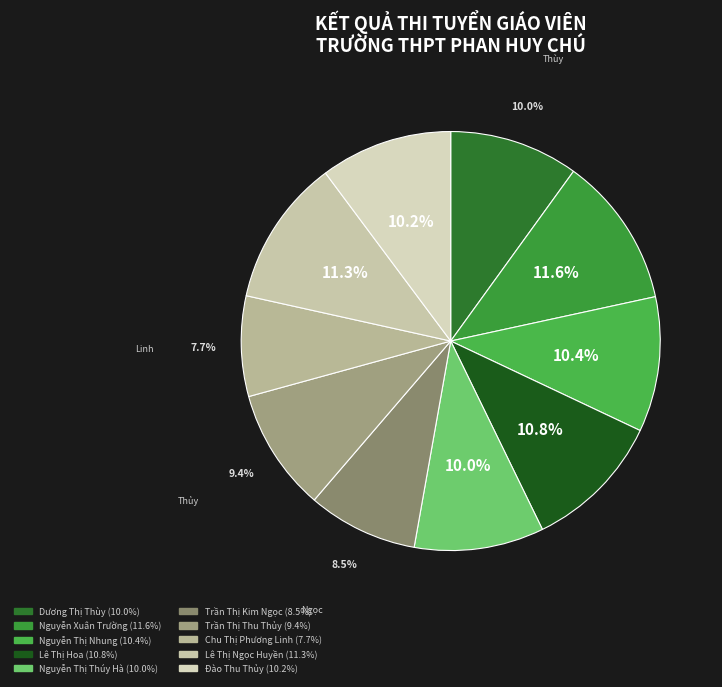

To the nearest percent, what percentage of the pie is Lê Thị Hoa?

11%